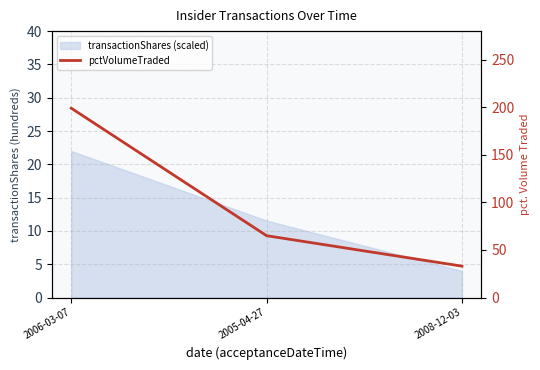

What is the sum of the values at 2005-04-27 and 2006-03-07?

264